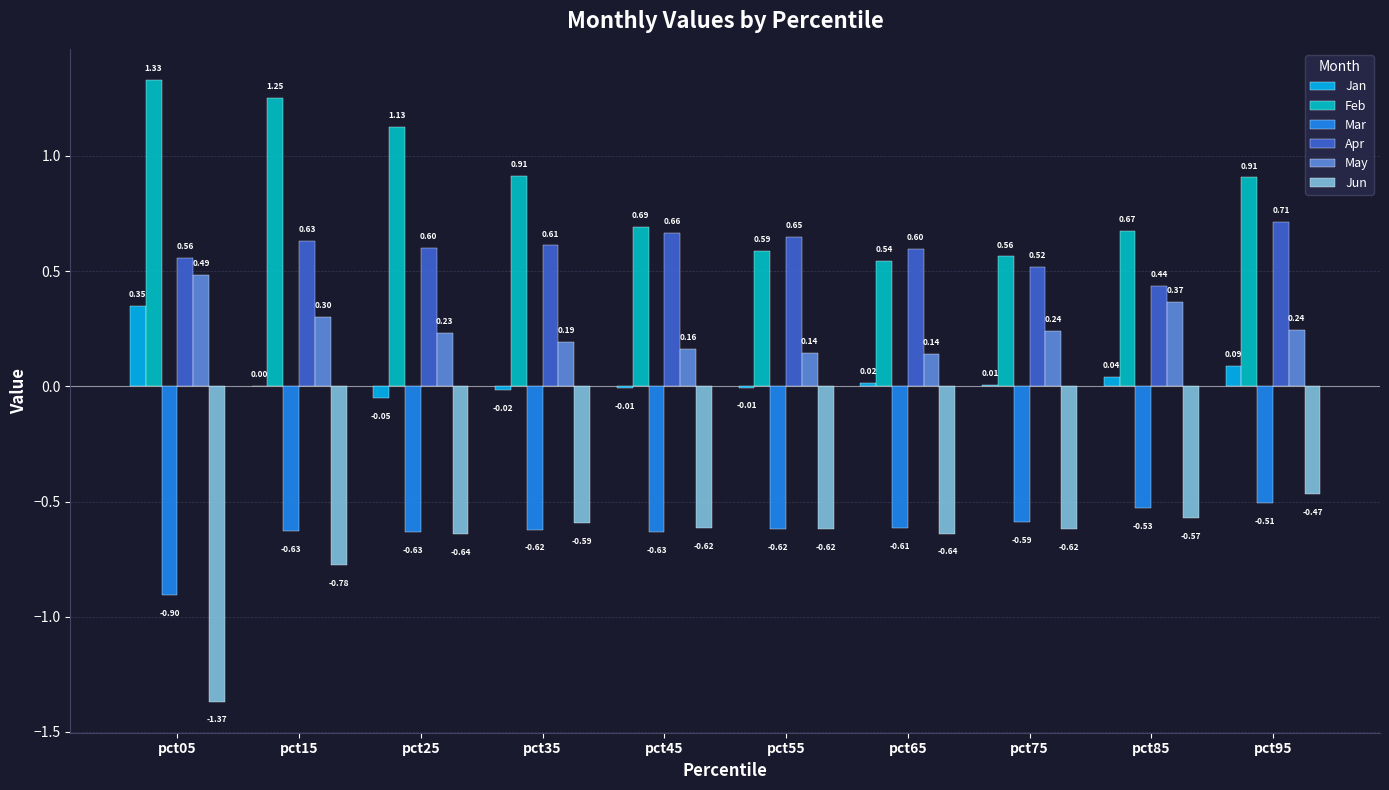

Between pct25 and pct95, which series saw the biggest shift?

Feb